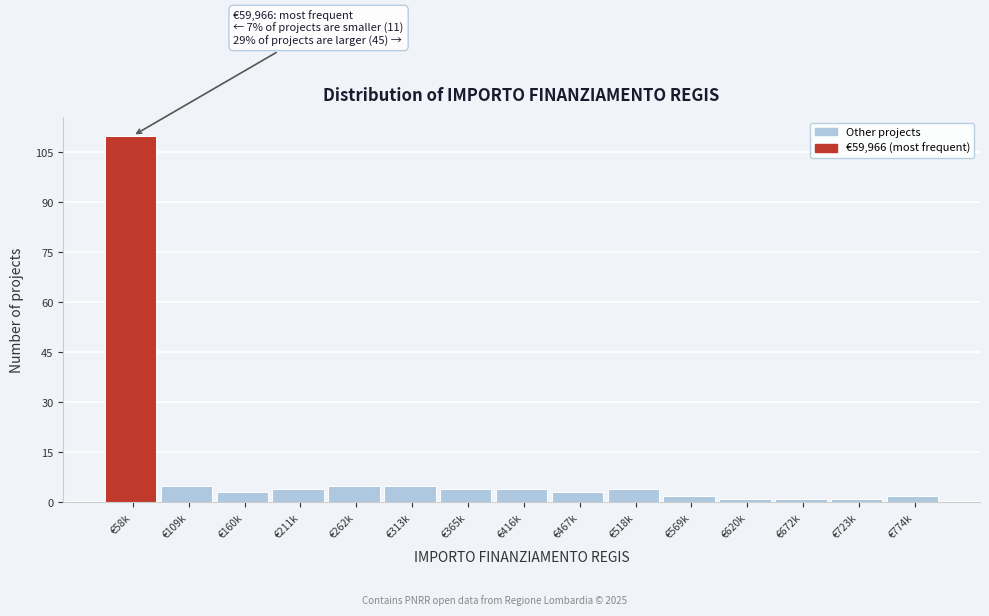

Reading left to right, list all the values displayed in this chart.

110	5	3	4	5	5	4	4	3	4	2	1	1	1	2